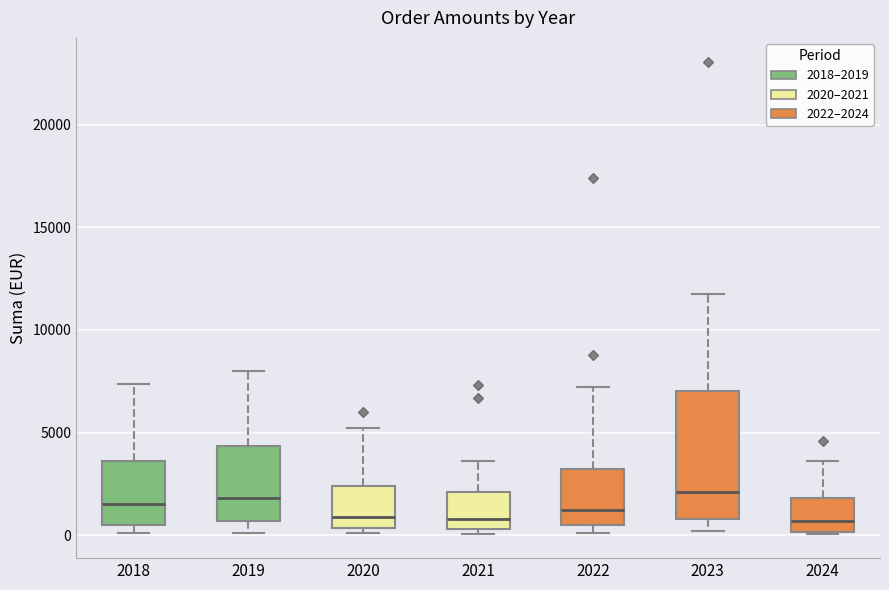

Reading left to right, read every box against the y-axis: the position of its median line, the range the box covers, and the ends of its whiskers. The values are not printed on the chart, so give them approximately, as read against the axis.

2018: median 1500, box 500 to 3500, whiskers 0 to 7500
2019: median 2000, box 500 to 4500, whiskers 0 to 8000
2020: median 1000, box 500 to 2500, whiskers 0 to 5000
2021: median 1000, box 500 to 2000, whiskers 0 to 3500
2022: median 1000, box 500 to 3000, whiskers 0 to 7000
2023: median 2000, box 1000 to 7000, whiskers 0 to 12000
2024: median 500, box 0 to 2000, whiskers 0 to 3500